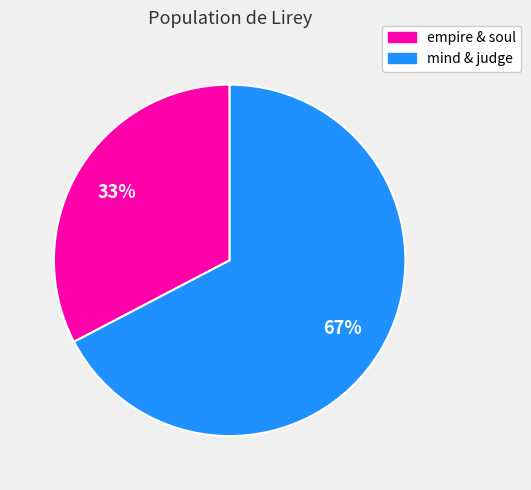

Rank the categories by value from lowest to highest.

empire & soul, mind & judge